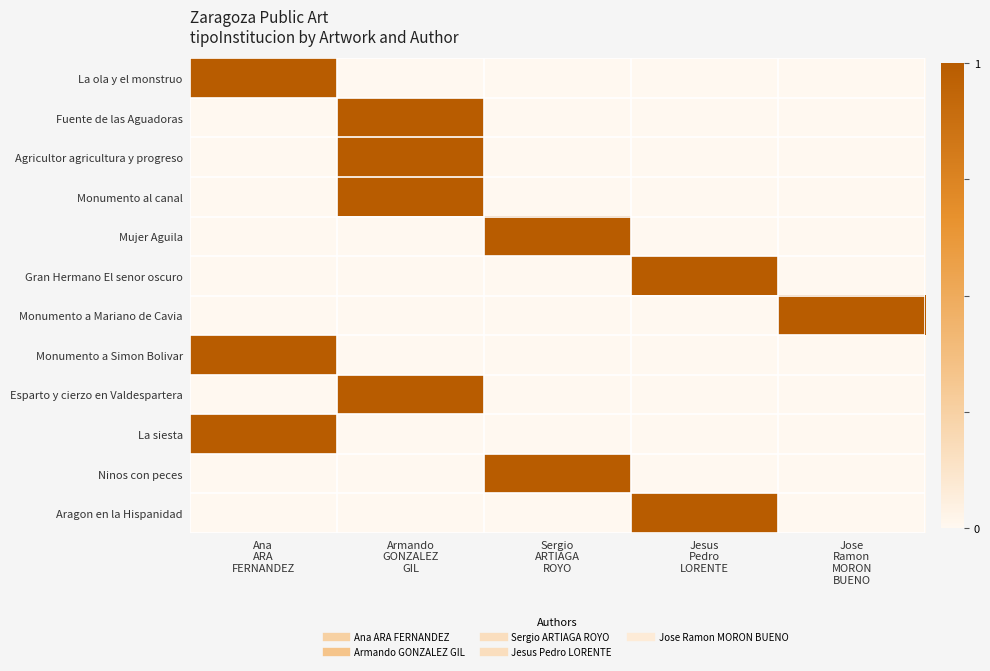

At which category is the sum across all series the highest?

Armando
GONZALEZ
GIL